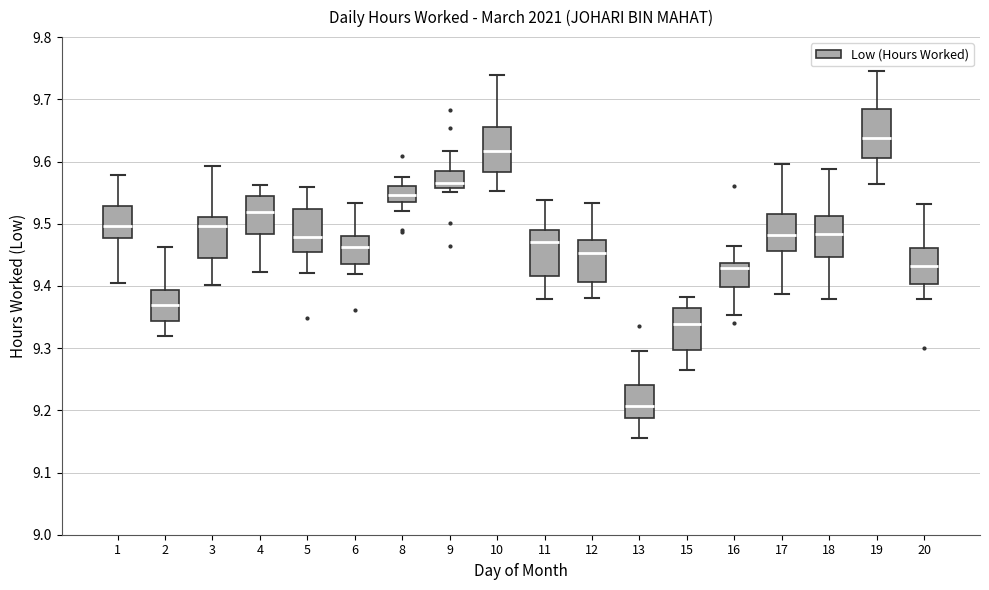

Reading left to right, transcribe this box plot: for each box, give where its median line is, the range the box spans, and where its two whiskers end, as read against the y-axis. The values are not printed on the chart, so give them approximately, as read against the axis.

1: median 9.50, box 9.48 to 9.53, whiskers 9.40 to 9.58
2: median 9.37, box 9.34 to 9.39, whiskers 9.32 to 9.46
3: median 9.50, box 9.45 to 9.51, whiskers 9.40 to 9.59
4: median 9.52, box 9.48 to 9.54, whiskers 9.42 to 9.56
5: median 9.48, box 9.45 to 9.52, whiskers 9.42 to 9.56
6: median 9.46, box 9.43 to 9.48, whiskers 9.42 to 9.53
8: median 9.55, box 9.54 to 9.56, whiskers 9.52 to 9.57
9: median 9.57, box 9.56 to 9.58, whiskers 9.55 to 9.62
10: median 9.62, box 9.58 to 9.66, whiskers 9.55 to 9.74
11: median 9.47, box 9.42 to 9.49, whiskers 9.38 to 9.54
12: median 9.45, box 9.41 to 9.47, whiskers 9.38 to 9.53
13: median 9.21, box 9.19 to 9.24, whiskers 9.16 to 9.29
15: median 9.34, box 9.30 to 9.36, whiskers 9.26 to 9.38
16: median 9.43, box 9.40 to 9.44, whiskers 9.35 to 9.46
17: median 9.48, box 9.46 to 9.52, whiskers 9.39 to 9.60
18: median 9.48, box 9.45 to 9.51, whiskers 9.38 to 9.59
19: median 9.64, box 9.61 to 9.68, whiskers 9.56 to 9.75
20: median 9.43, box 9.40 to 9.46, whiskers 9.38 to 9.53